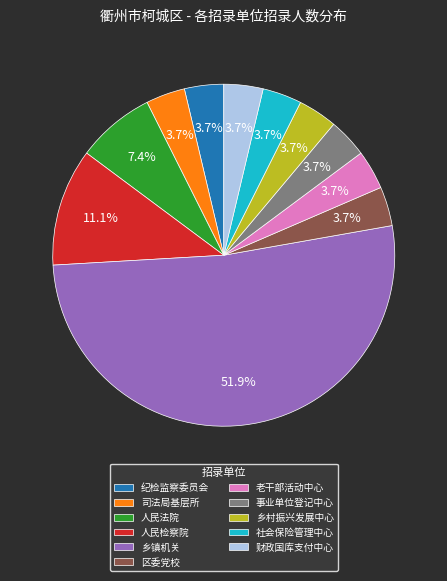

What percentage do 财政国库支付中心 and 纪检监察委员会 together represent?

7.4%